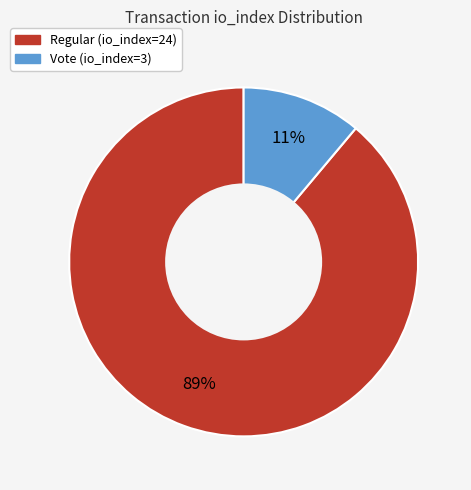

Does Regular (io_index=24) represent more than half of the total?

Yes